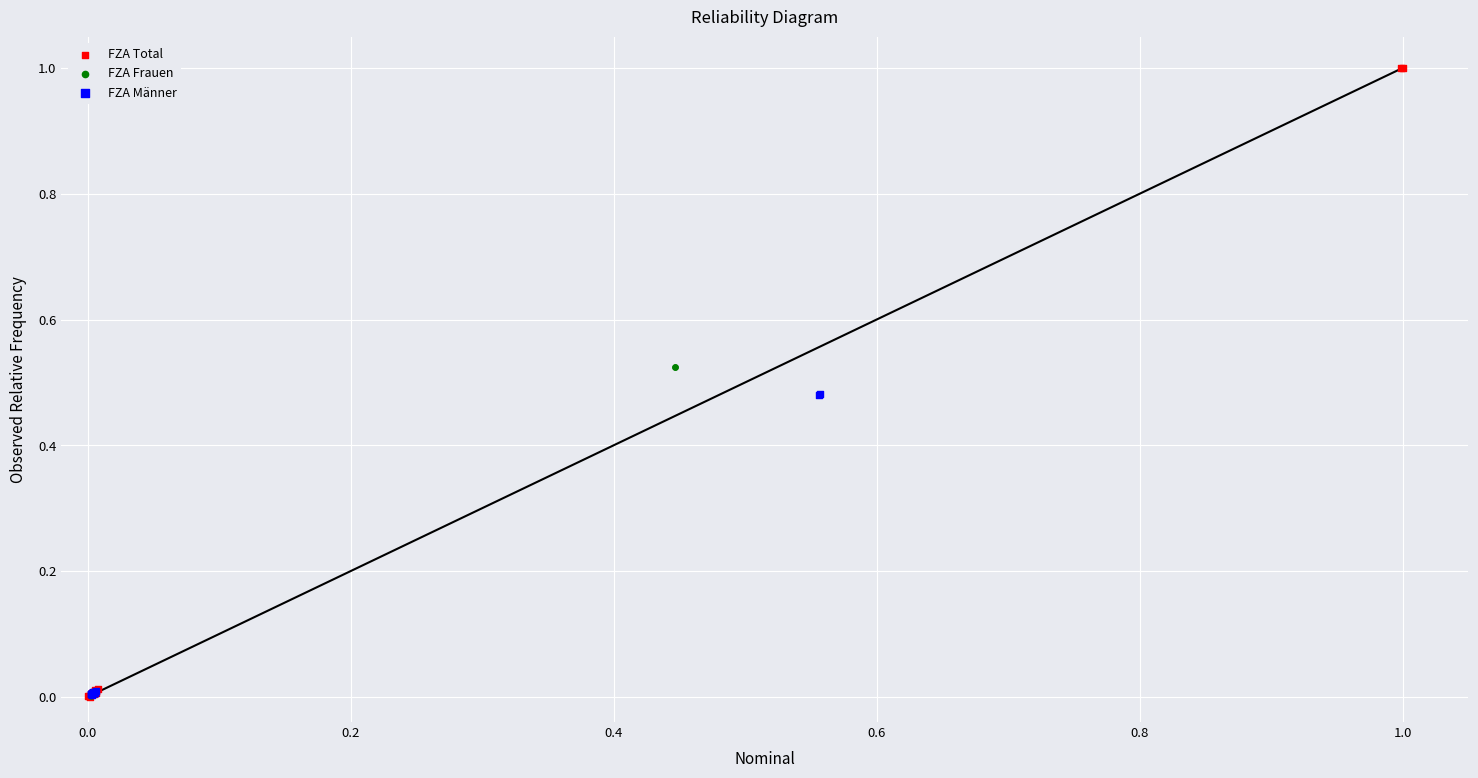

Which series reaches the maximum Y coordinate?

FZA Total